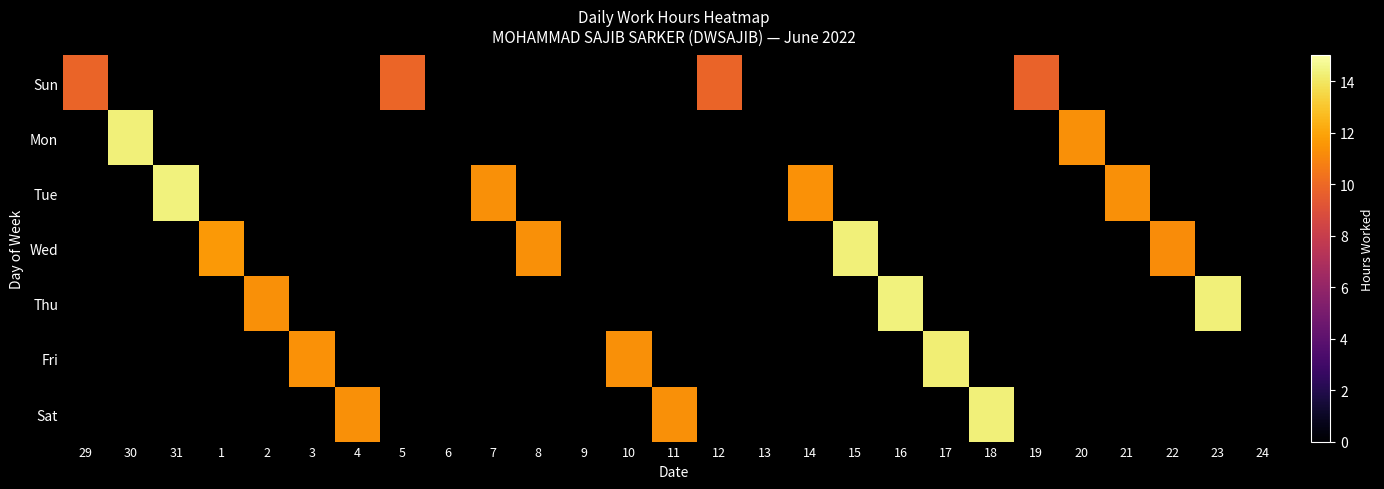

At which label is Sun closest to 9?

19